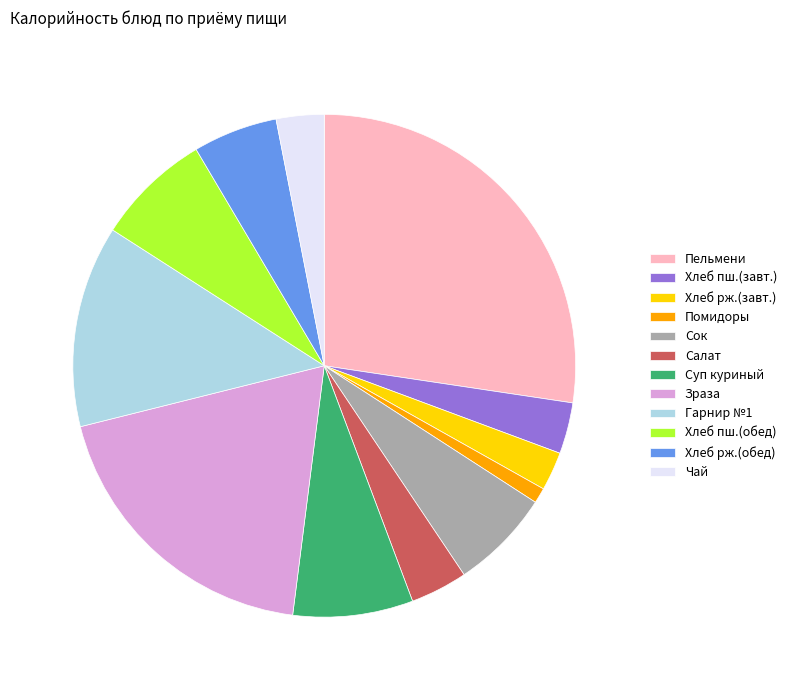

Is there any slice that represents more than half of the pie?

No